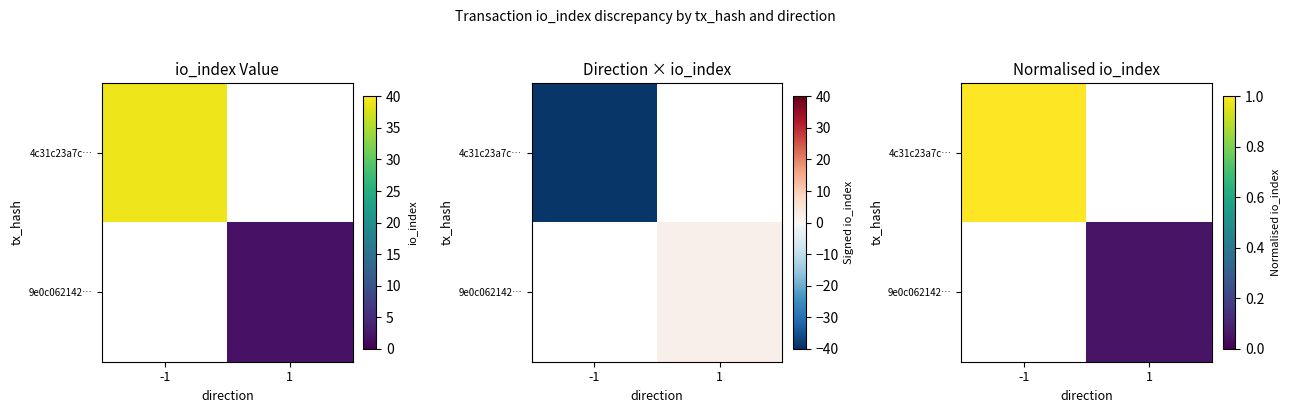

How many data points in 9e0c062142… are above 0?

1